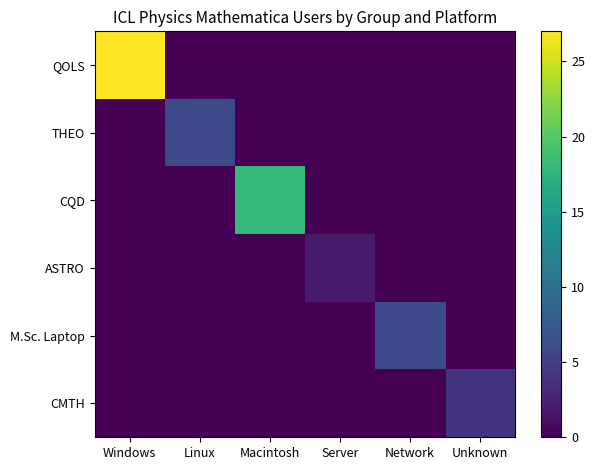

List the series in order of their peak value, lowest first.

ASTRO, CMTH, THEO, M.Sc. Laptop, CQD, QOLS